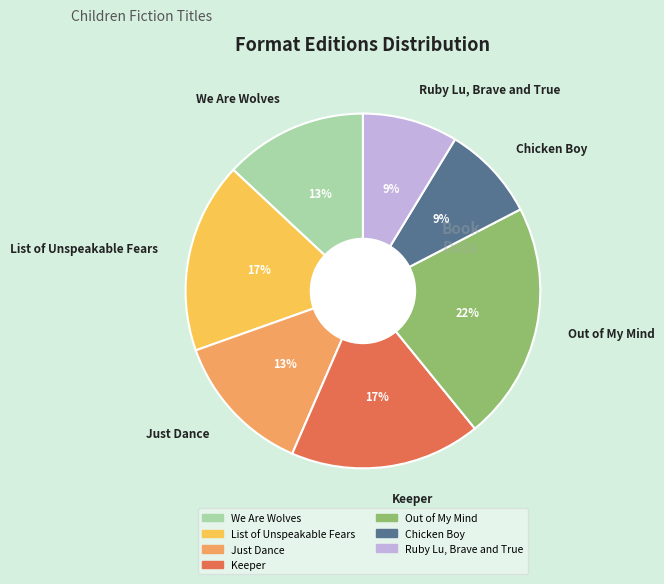

How many slices are in this pie chart?

7